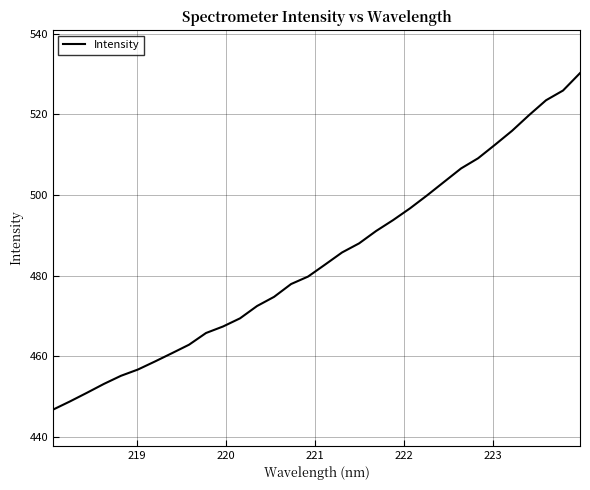

What is the difference between the maximum and minimum values?

83.4